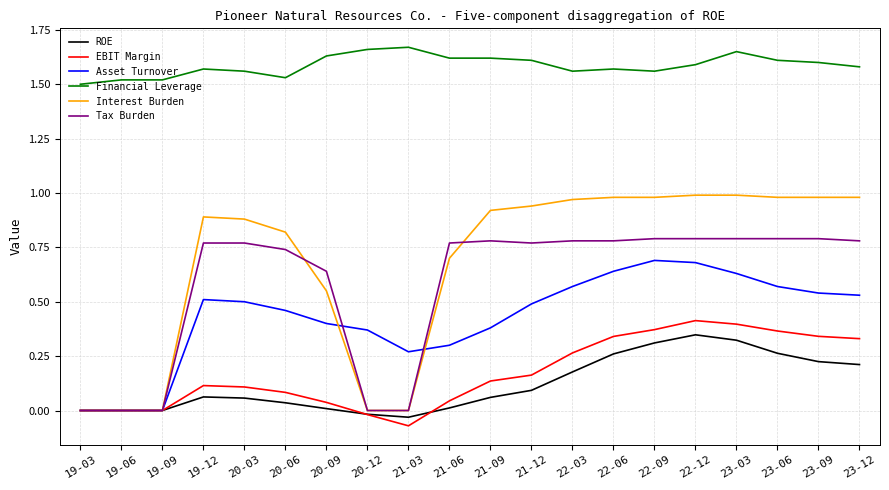

What position from the left is 19-12?

4